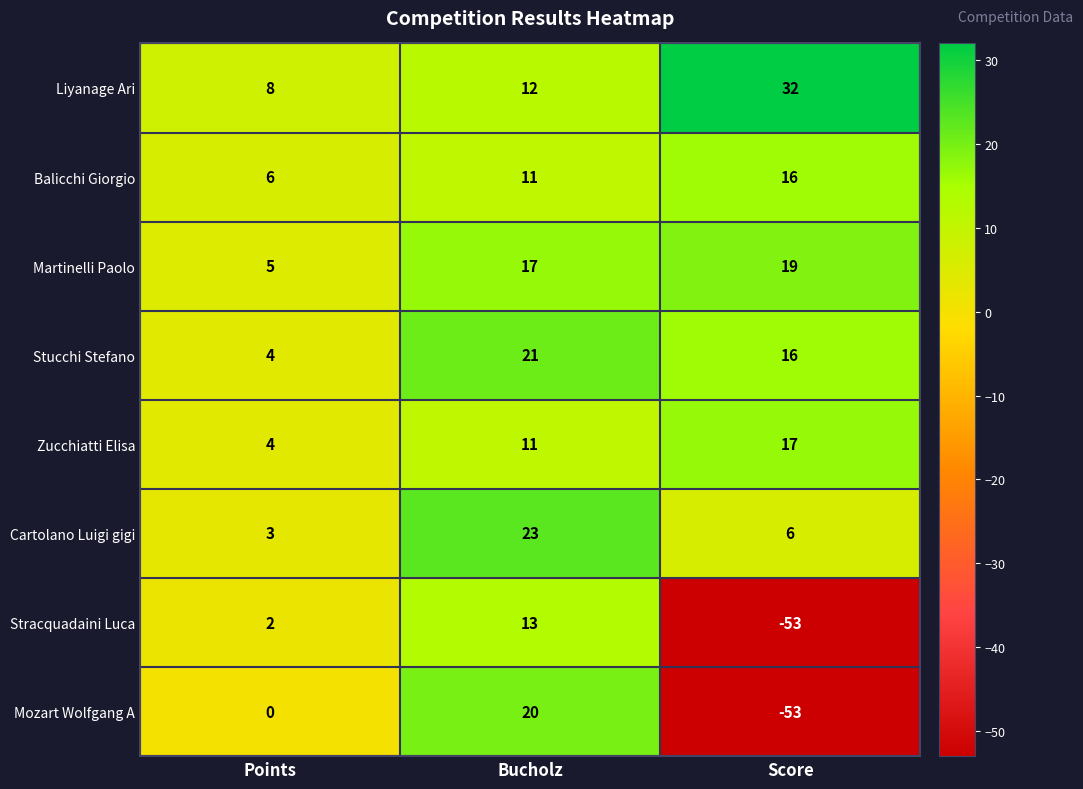

What is the smallest value displayed?

-53